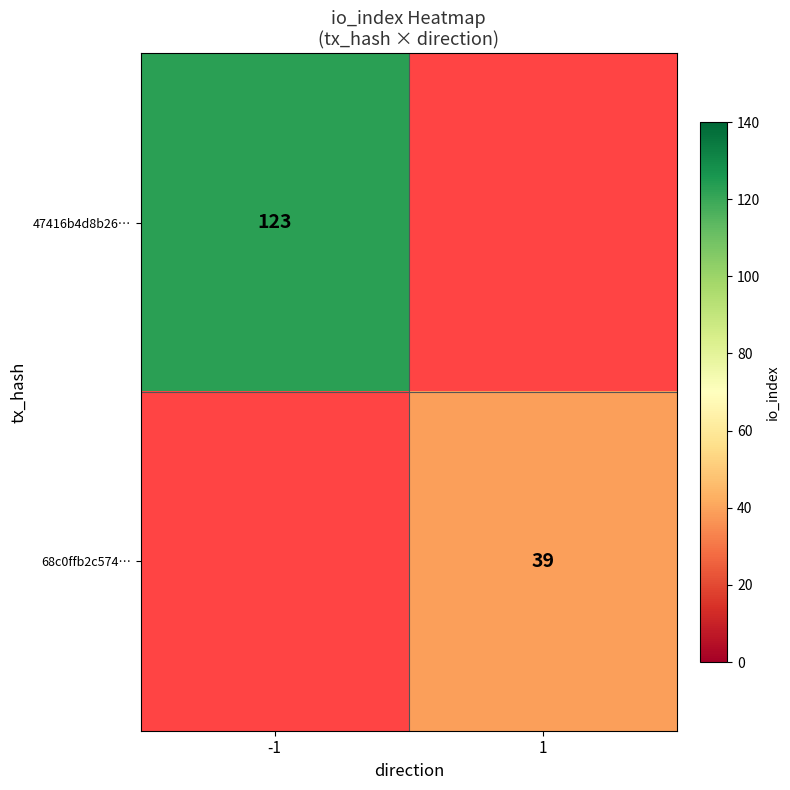

Count the number of categories in the chart.

2